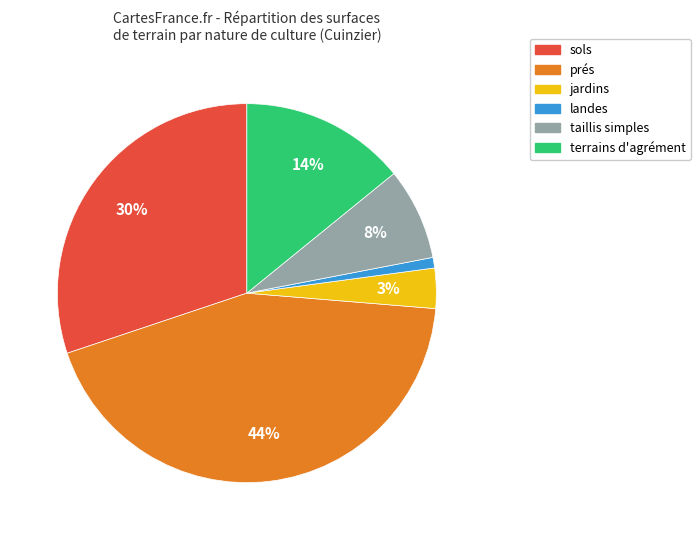

To the nearest percent, what is the average slice percentage?

17%